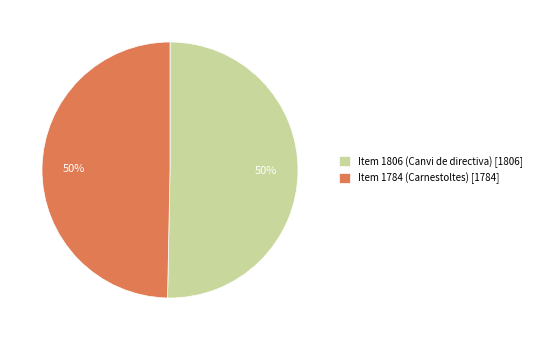

To the nearest percent, what percentage of the pie is Item 1806 (Canvi de directiva) [1806]?

50%